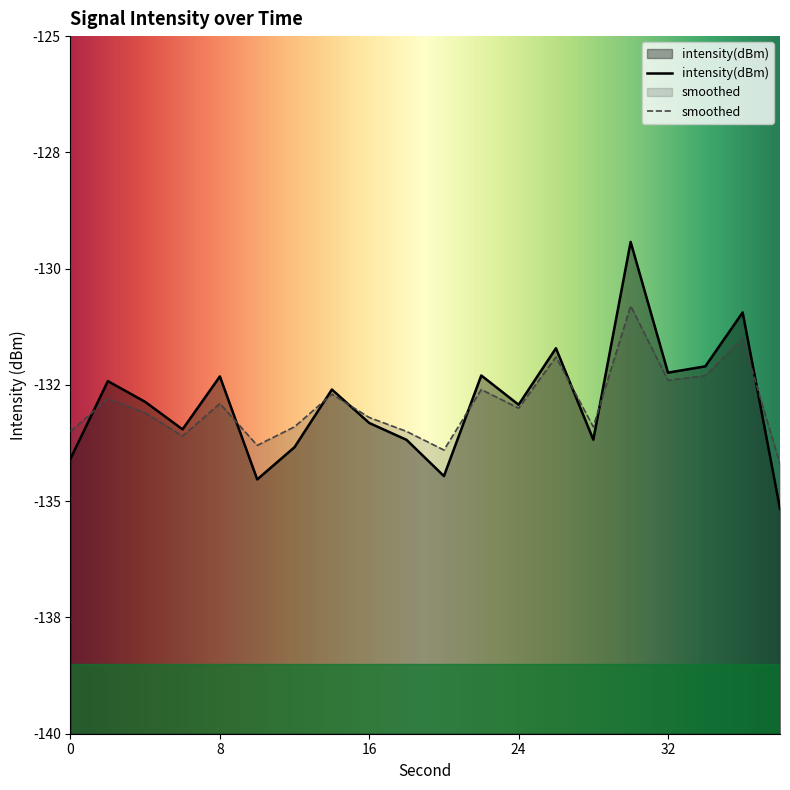

How many lines are shown in the chart?

2